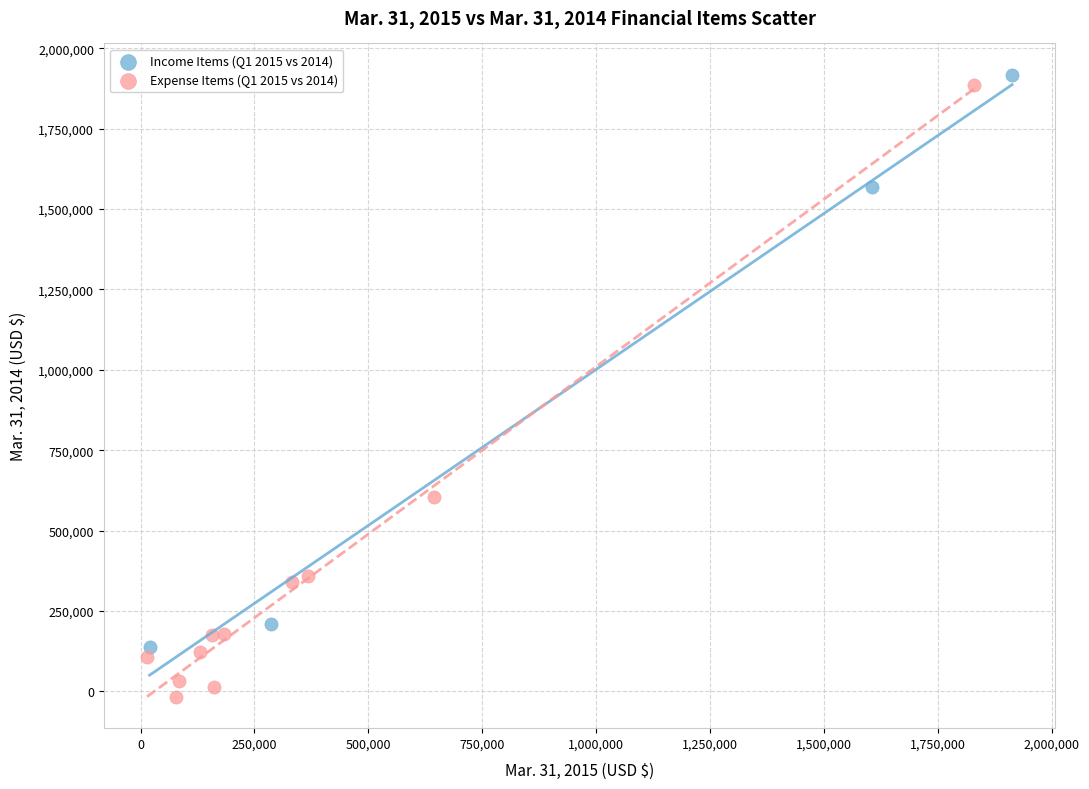

Which series has the largest Y range (max minus min)?

Expense Items (Q1 2015 vs 2014)